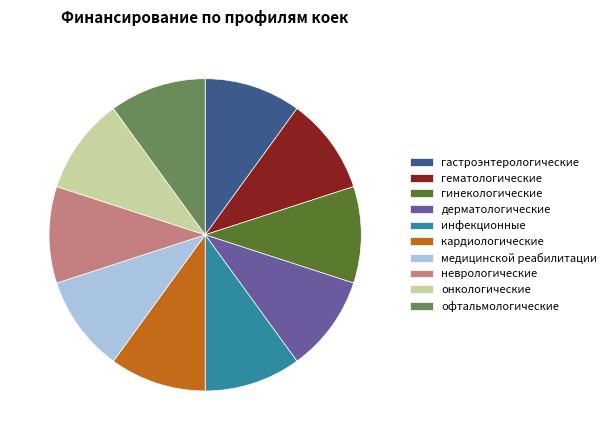

True or false: инфекционные accounts for 1% of the total.

False